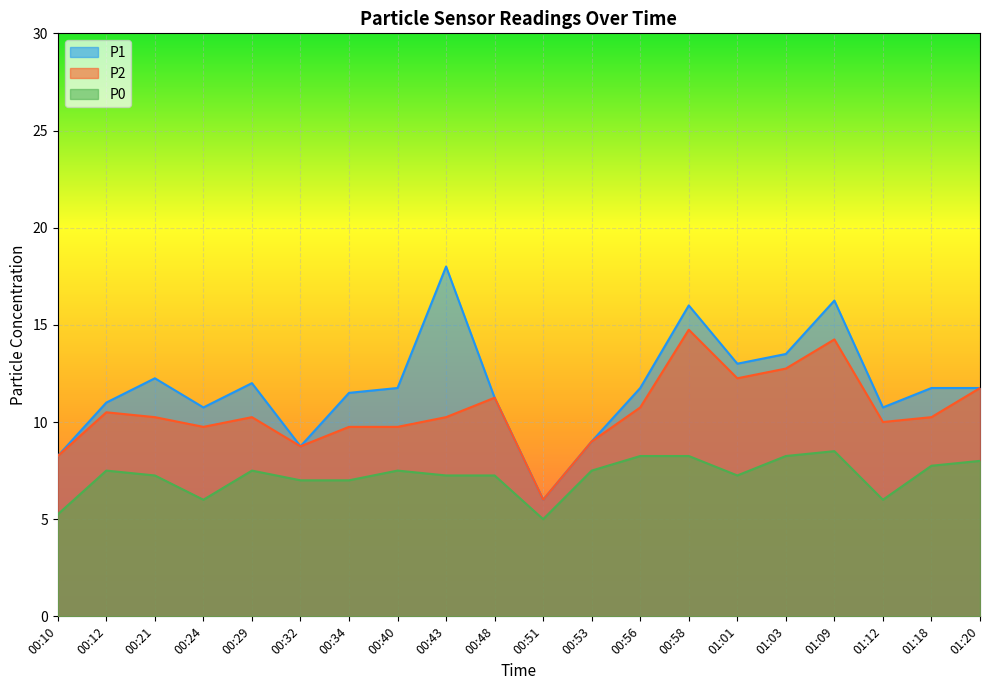

What is the difference between the maximum and second lowest values in the P2 series?

6.5